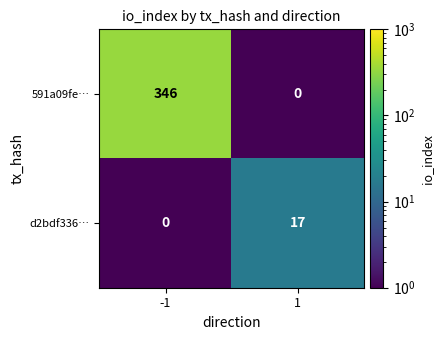

Reading right to left, extract all data points from this chart.

591a09fe…: 0	346
d2bdf336…: 17	0